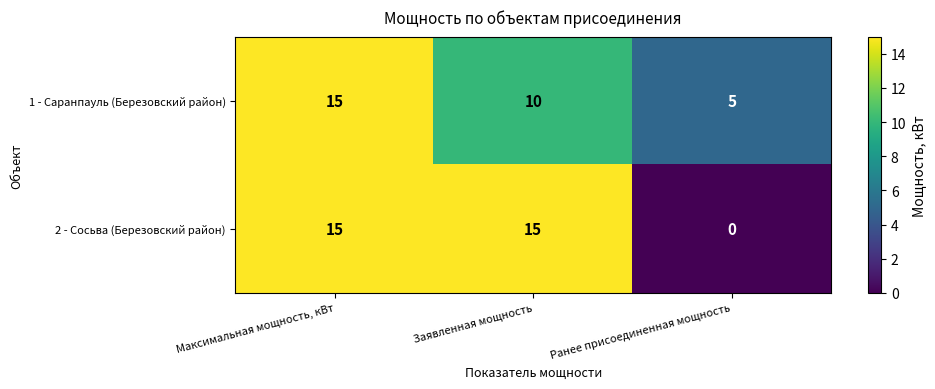

The 1 - Саранпауль (Березовский район) series shows 2 at Ранее присоединенная мощность. True or false?

False